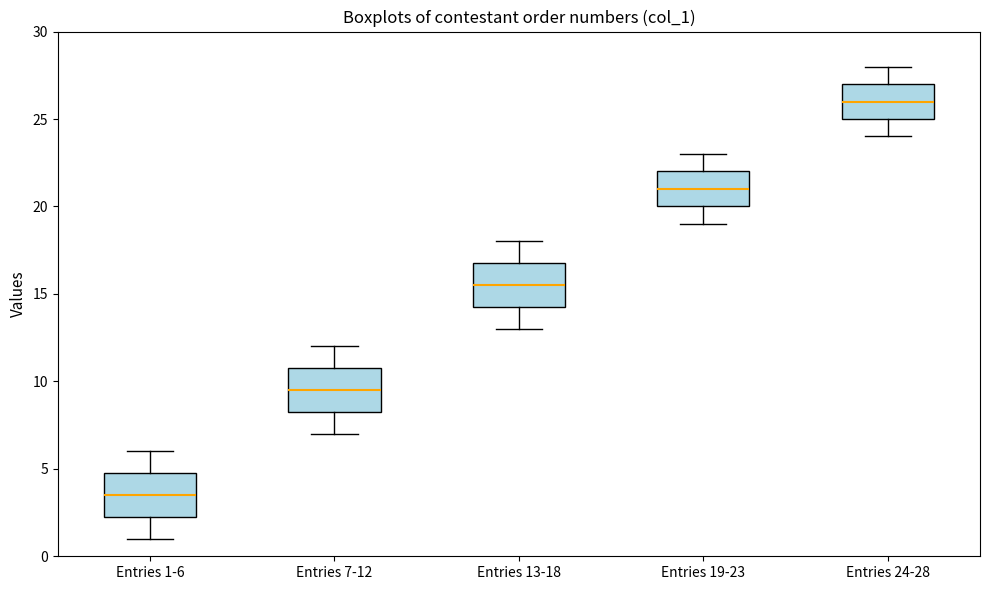

Which box has the lowest median line?

Entries 1-6